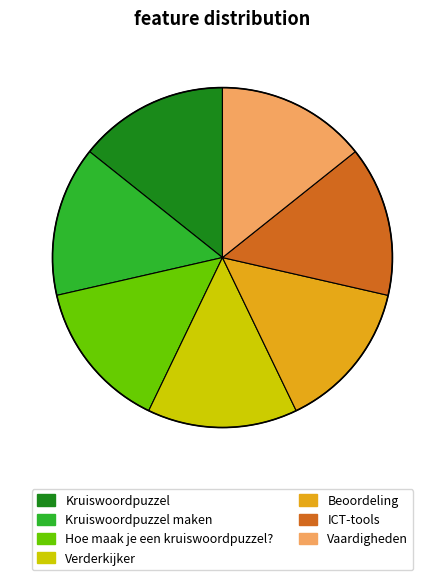

Is there a majority slice in this chart?

No